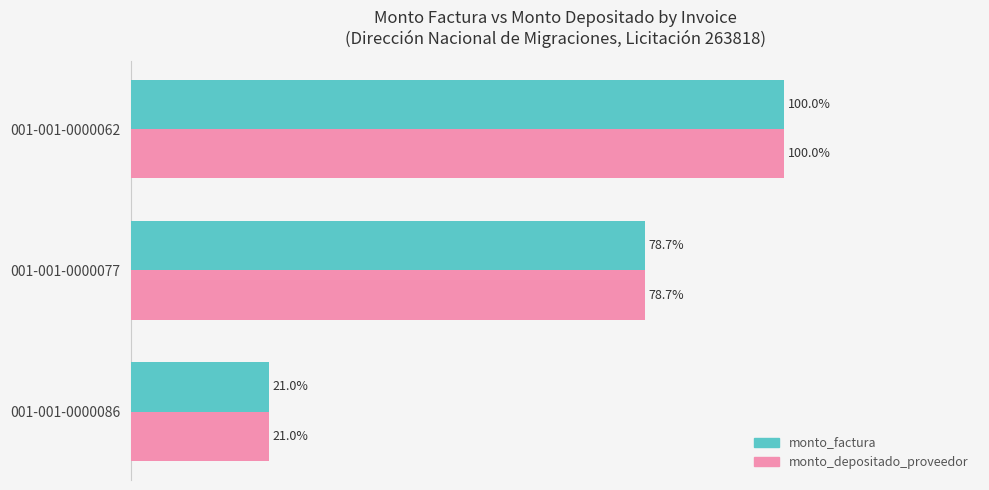

At which category is the sum across all series the highest?

001-001-0000062